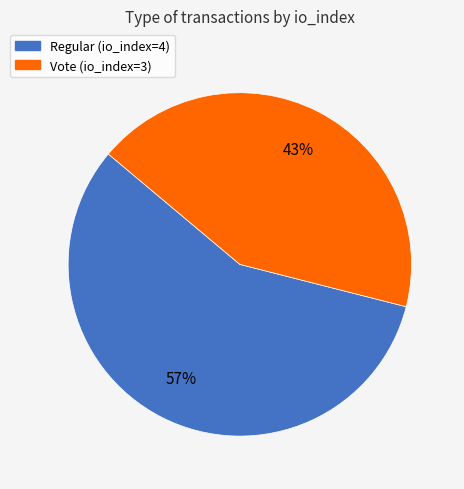

Between Regular (io_index=4) and Vote (io_index=3), which is larger?

Regular (io_index=4)